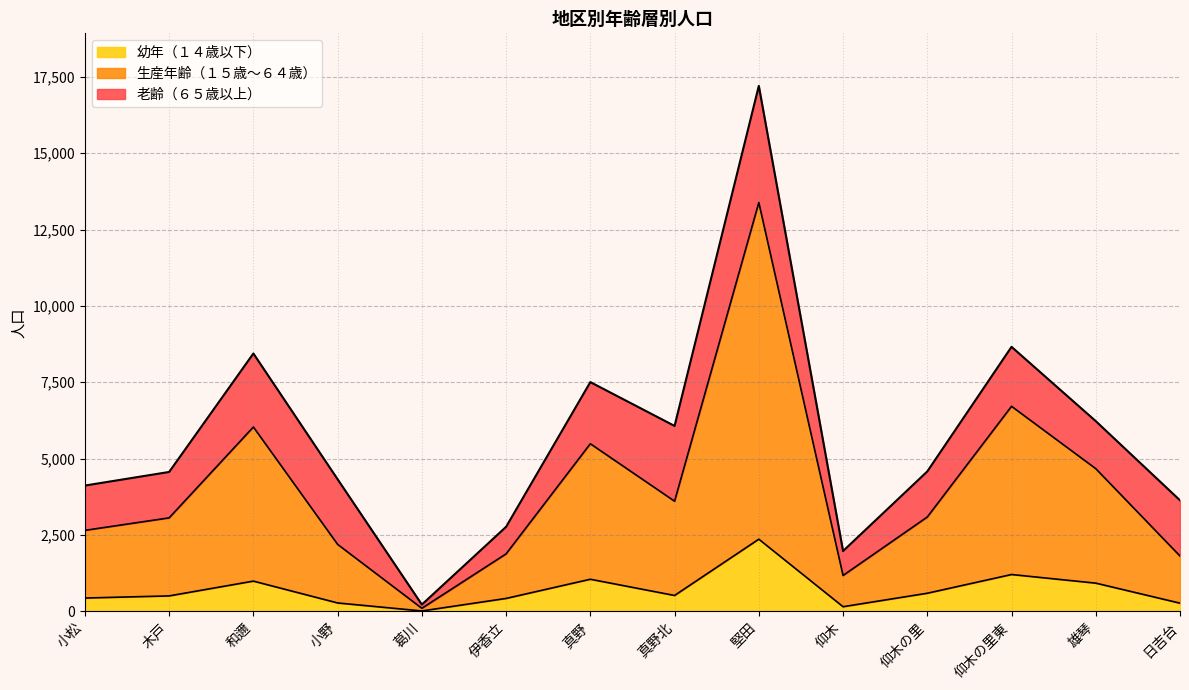

What is the approximate value of 幼年（１４歳以下） at 小松, to the nearest 100?

400